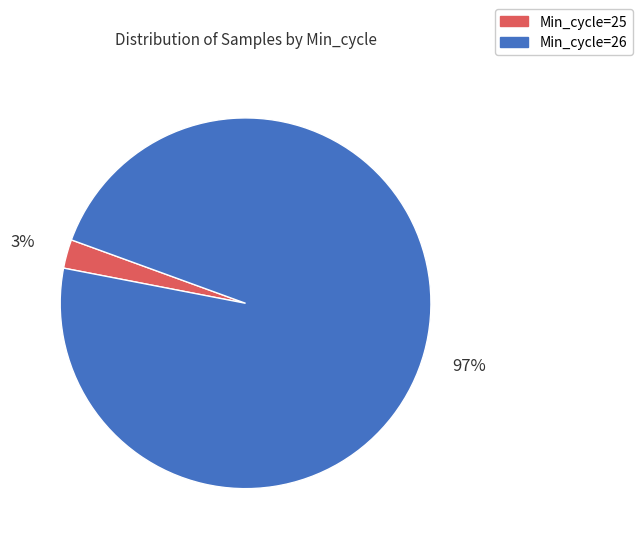

What is the largest slice in the pie chart?

Min_cycle=26